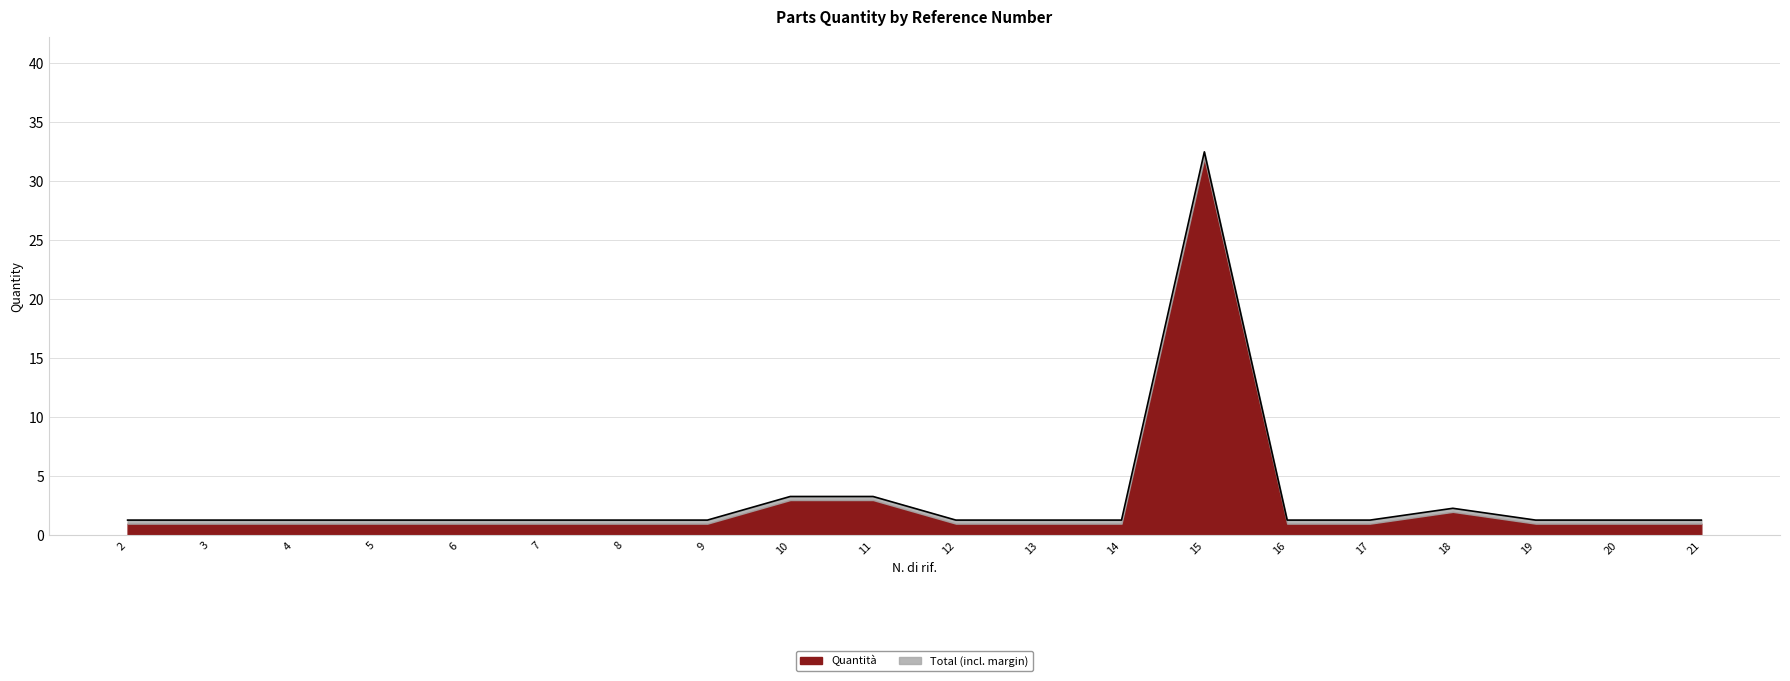

How many data points does each series have?

20